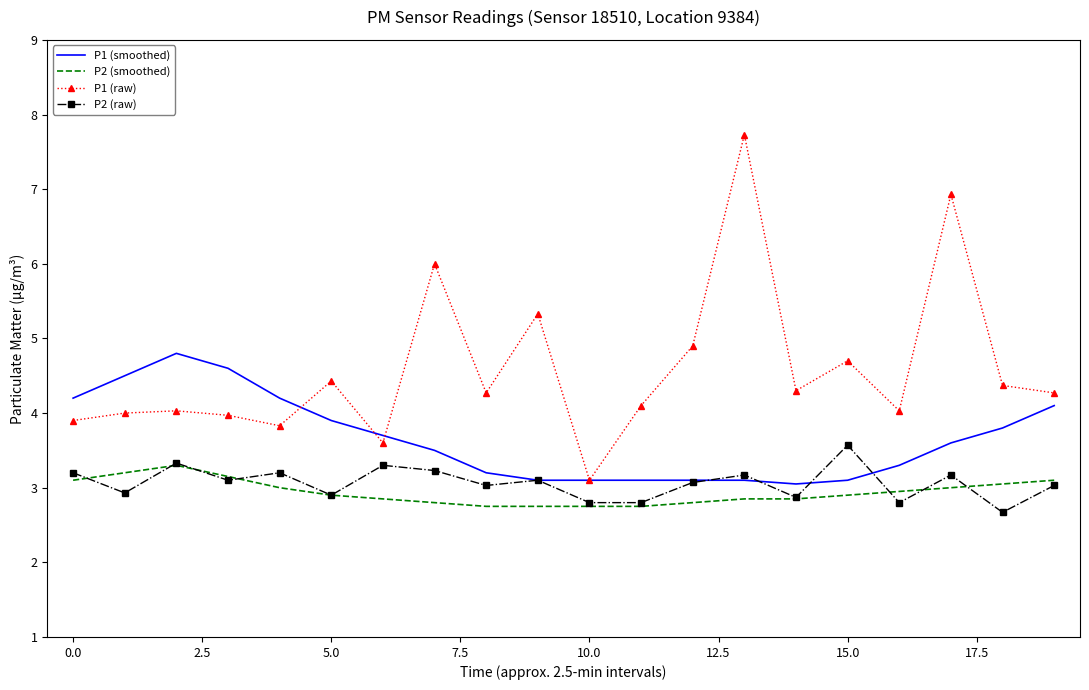

What is the average value of the P1 (raw) series?

4.6